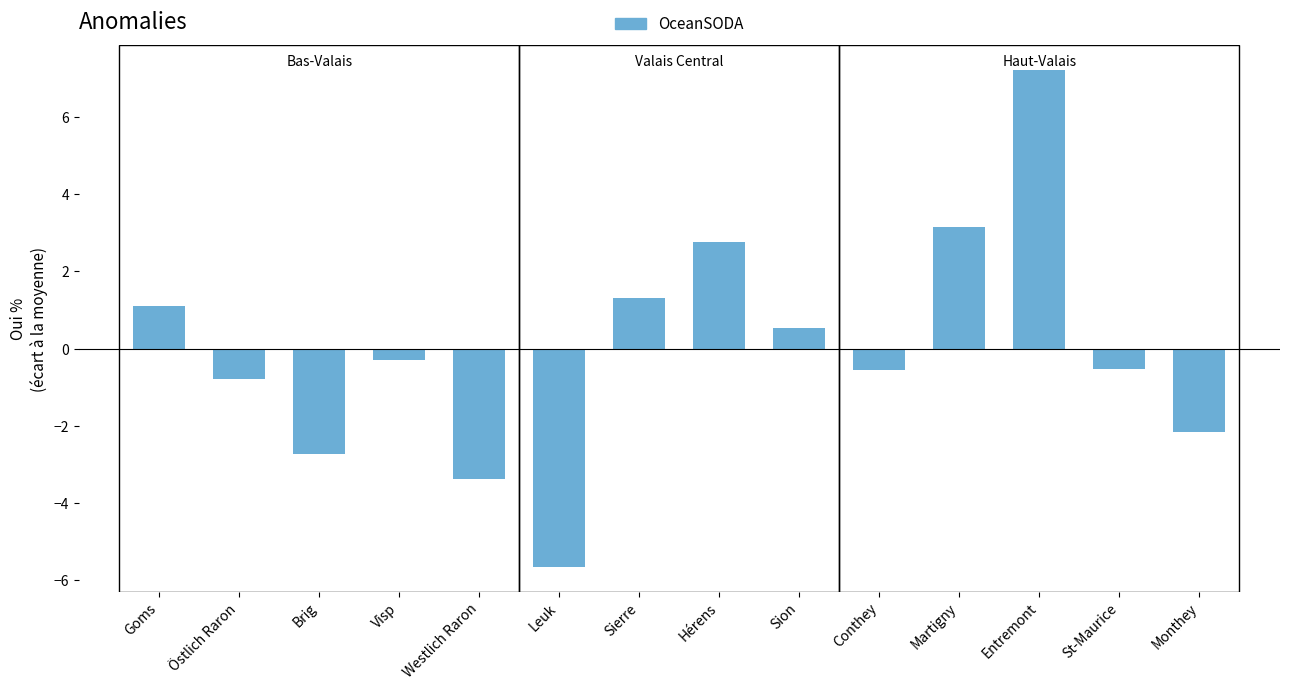

What is the value of the 13th bar from the left?

-0.5